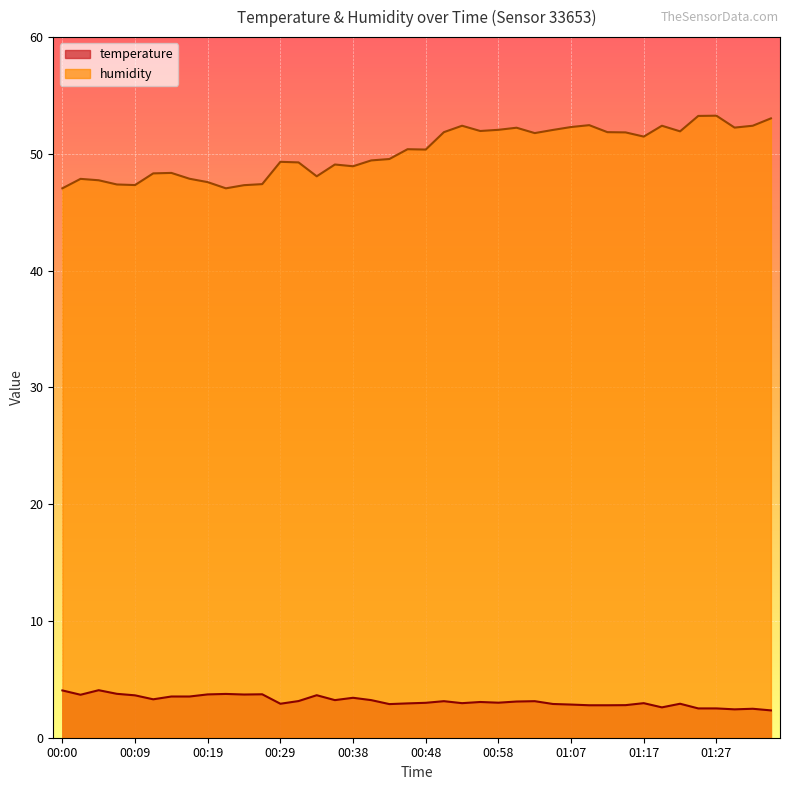

Reading left to right, list all the values displayed in this chart.

temperature: 00:00=4.0	00:02=3.7	00:04=4.1	00:07=3.8	00:09=3.6	00:12=3.3	00:14=3.5	00:16=3.5	00:19=3.7	00:21=3.8	00:24=3.7	00:26=3.7	00:29=2.9	00:31=3.1	00:33=3.6	00:36=3.2	00:38=3.4	00:41=3.2	00:43=2.9	00:46=2.9	00:48=3.0	00:50=3.1	00:53=3.0	00:55=3.1	00:58=3.0	01:00=3.1	01:03=3.1	01:05=2.9	01:07=2.8	01:10=2.8	01:12=2.8	01:15=2.8	01:17=3.0	01:20=2.6	01:22=2.9	01:25=2.5	01:27=2.5	01:29=2.4	01:32=2.5	01:35=2.3
humidity: 00:00=47.0	00:02=47.9	00:04=47.7	00:07=47.4	00:09=47.3	00:12=48.3	00:14=48.4	00:16=47.9	00:19=47.6	00:21=47.0	00:24=47.3	00:26=47.4	00:29=49.3	00:31=49.3	00:33=48.1	00:36=49.1	00:38=48.9	00:41=49.4	00:43=49.6	00:46=50.4	00:48=50.4	00:50=51.9	00:53=52.4	00:55=52.0	00:58=52.1	01:00=52.2	01:03=51.8	01:05=52.0	01:07=52.3	01:10=52.5	01:12=51.9	01:15=51.8	01:17=51.5	01:20=52.4	01:22=51.9	01:25=53.2	01:27=53.3	01:29=52.2	01:32=52.4	01:35=53.0